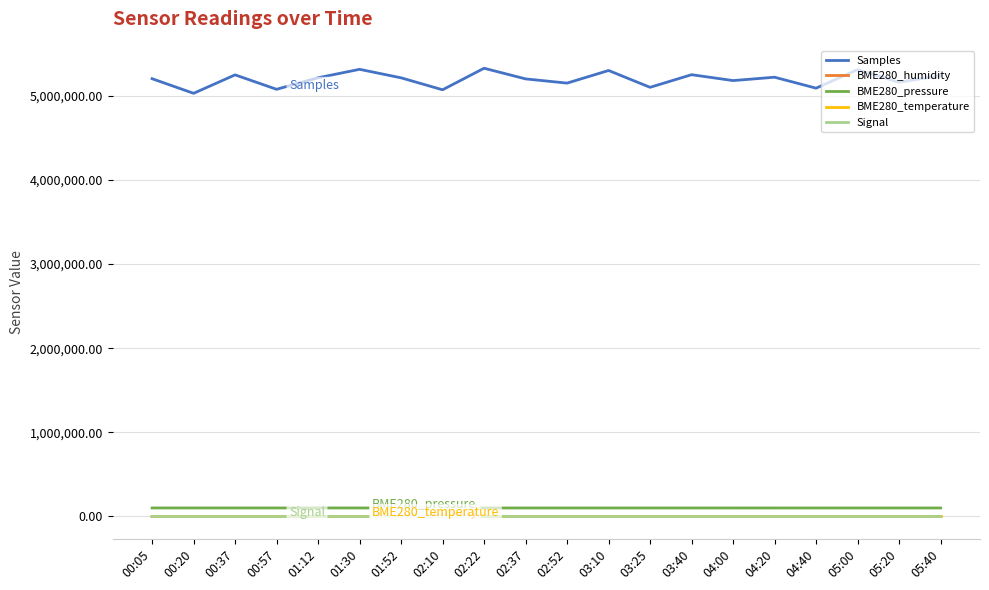

True or false: Samples and BME280_pressure cross at least once.

False